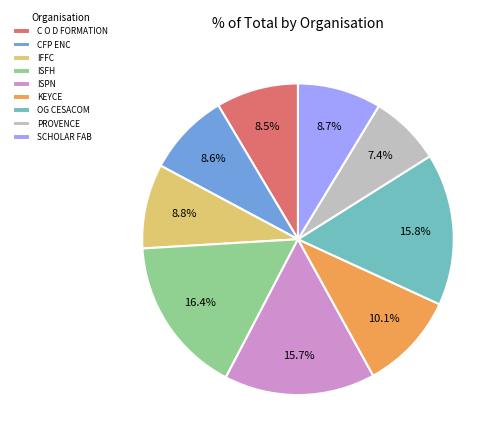

To the nearest percent, what is the difference between the largest and smallest slice percentages?

9%